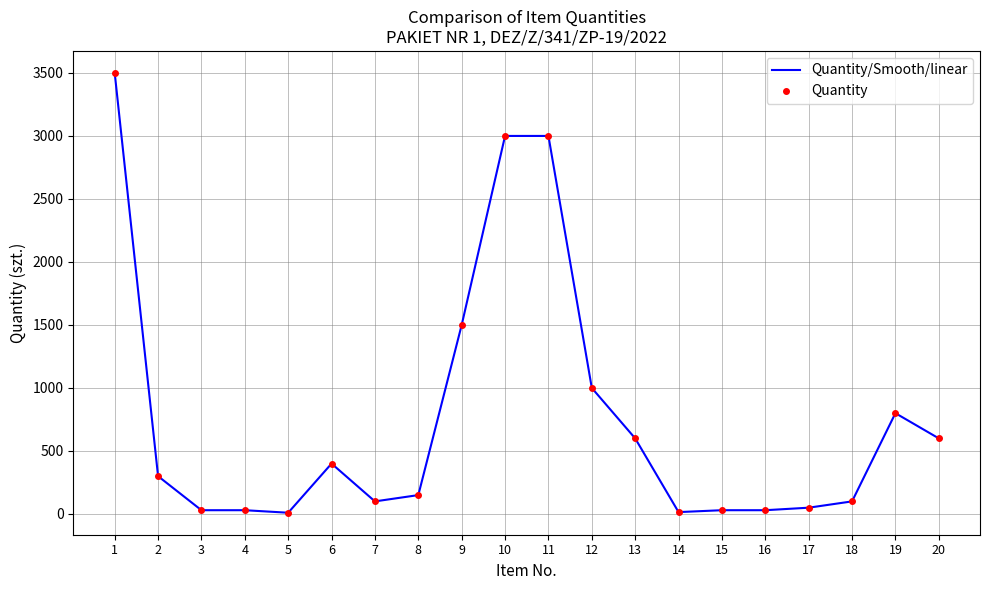

True or false: Quantity and Quantity/Smooth/linear cross at least once.

False